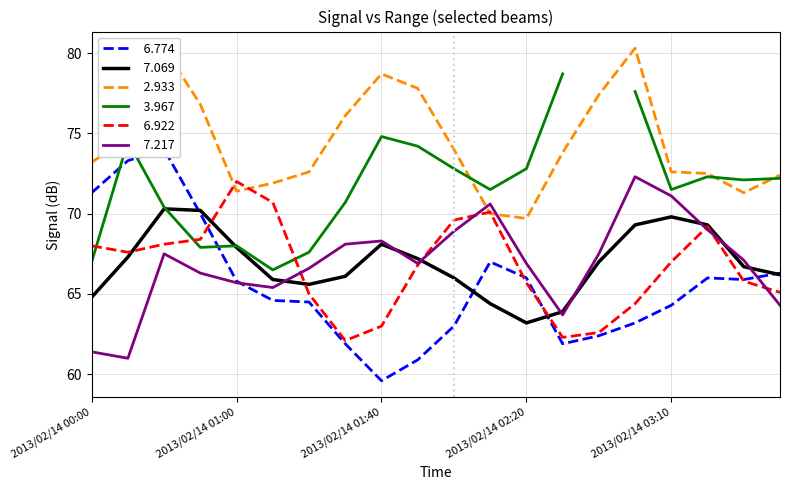

What is the difference between the second highest and second lowest values in the   6.774 series?

12.4